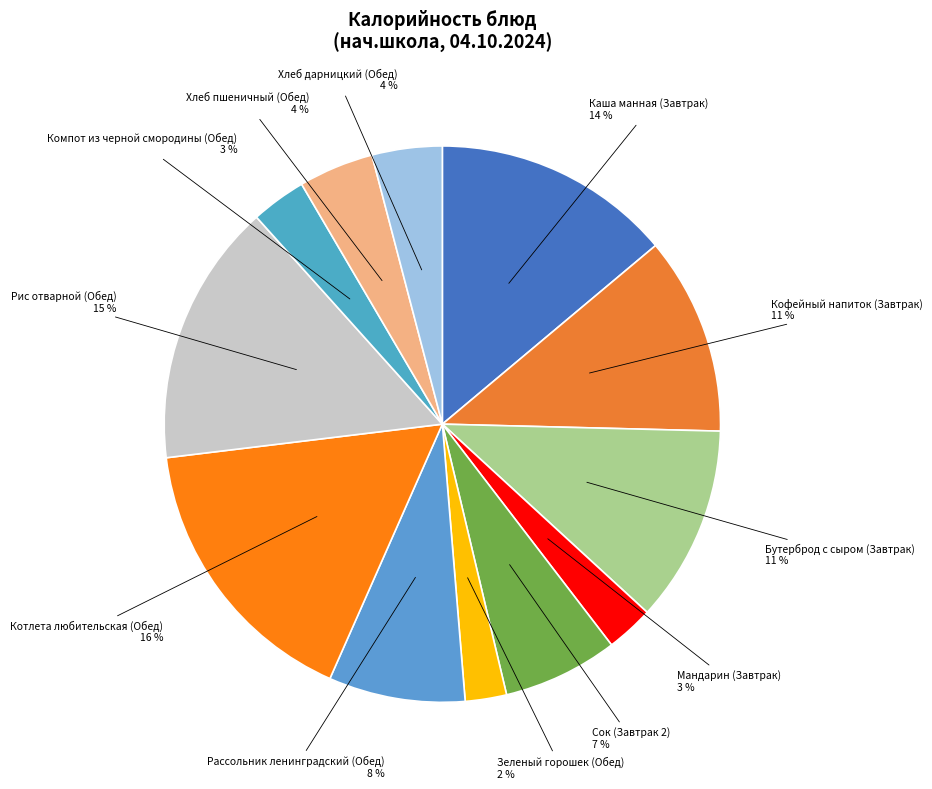

Does any single category account for the majority?

No